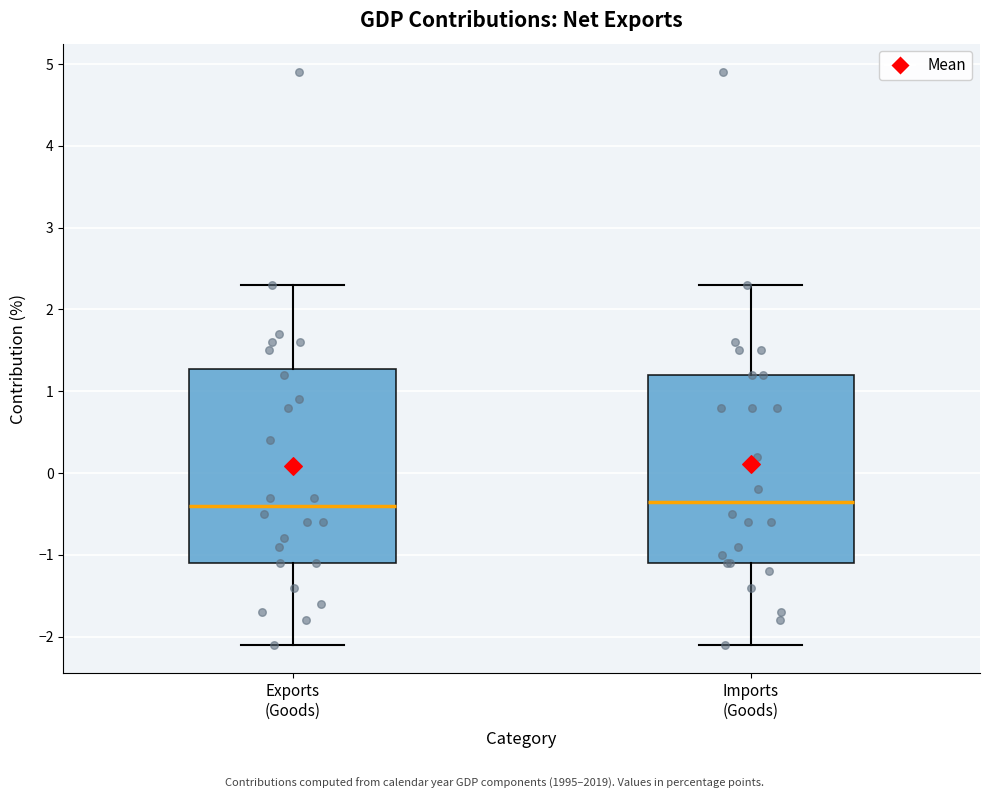

Where does the median line of the box for Exports (Goods) sit on the y-axis? The values are not printed on the chart, so give them approximately, as read against the axis.

-0.4